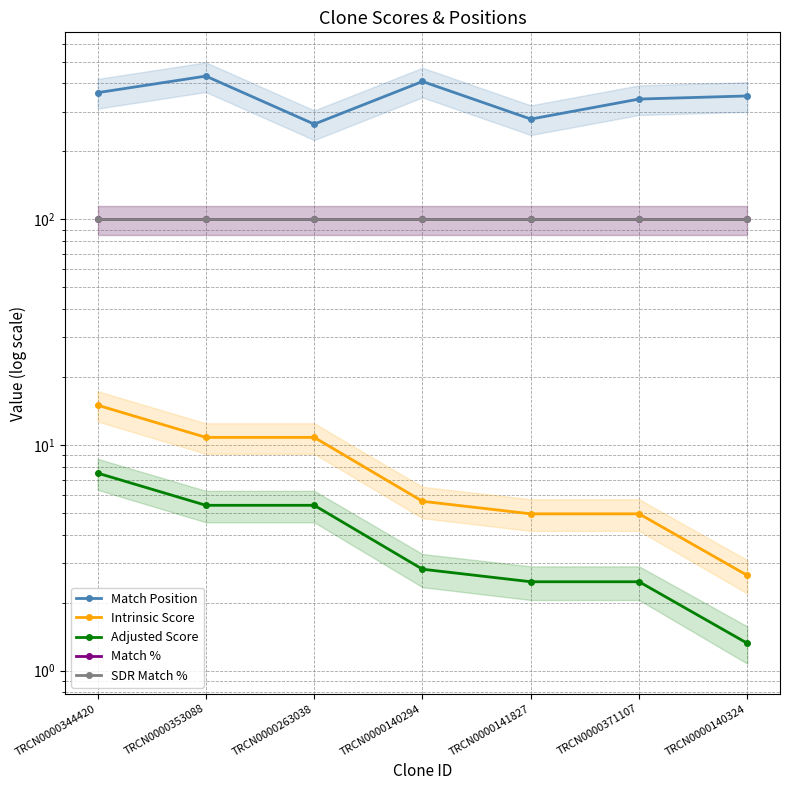

Reading right to left, transcribe all the data shown in this chart.

Match Position: 352.0	341.0	278.0	408.0	264.0	431.0	364.0
Intrinsic Score: 2.6	5.0	5.0	5.6	10.8	10.8	15.0
Adjusted Score: 1.3	2.5	2.5	2.8	5.4	5.4	7.5
Match %: 100.0	100.0	100.0	100.0	100.0	100.0	100.0
SDR Match %: 100.0	100.0	100.0	100.0	100.0	100.0	100.0